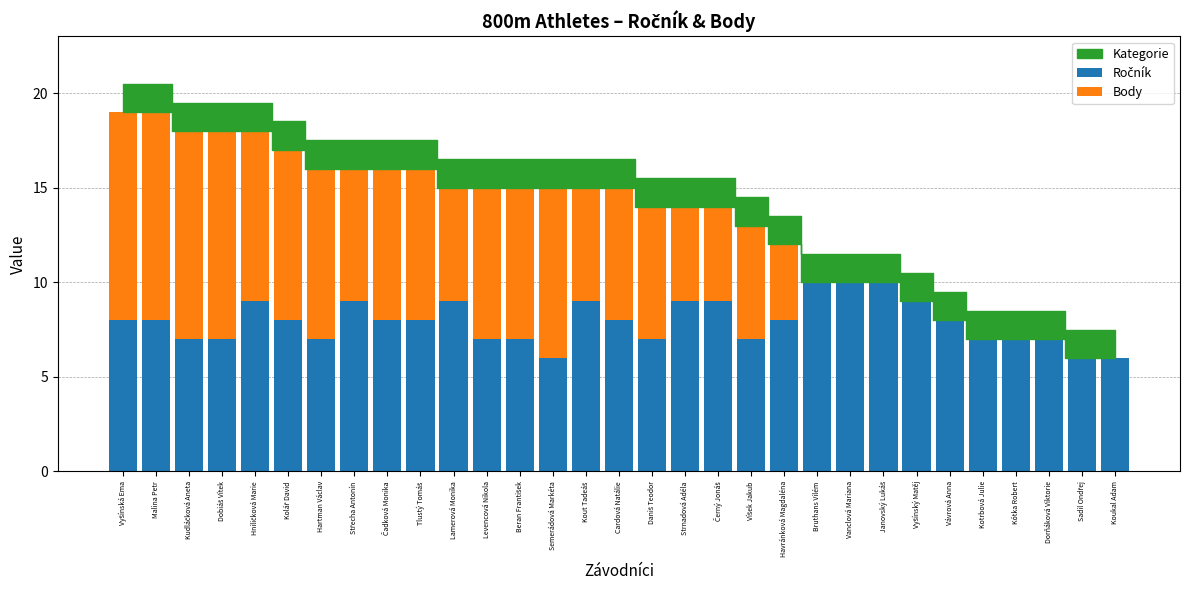

The value of Body at Kolář David is 9. True or false?

True